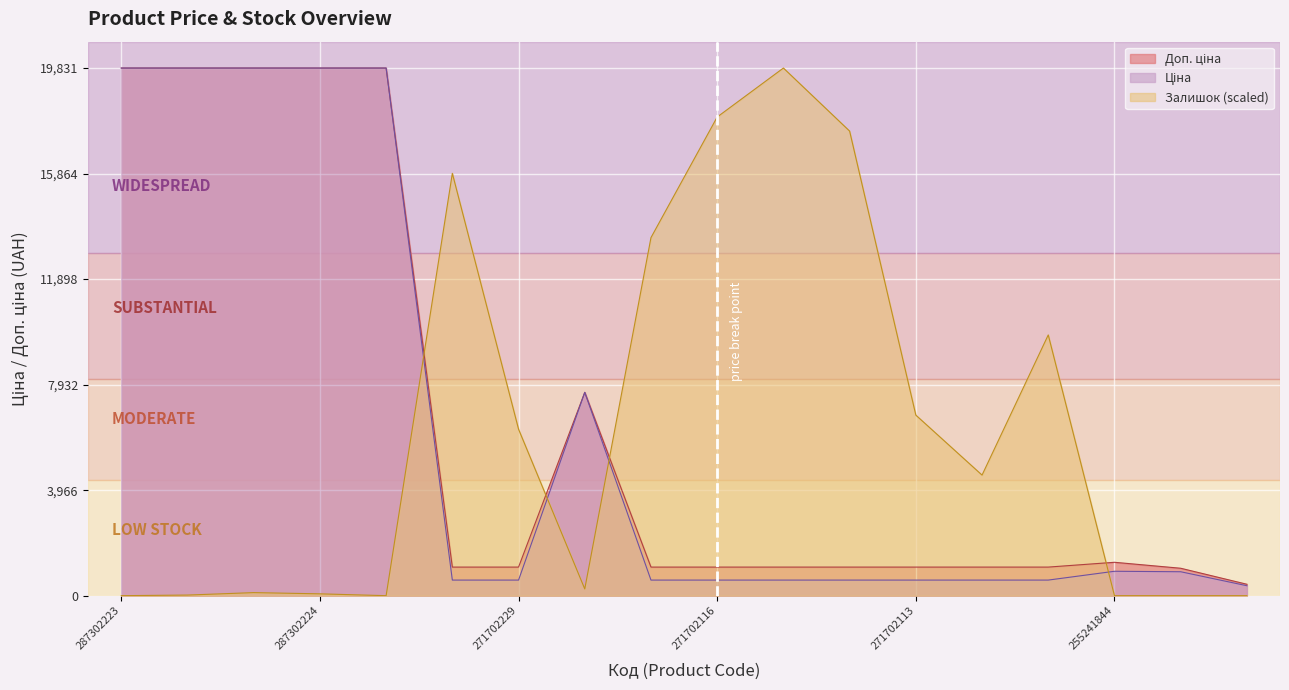

How many lines are shown in the chart?

3